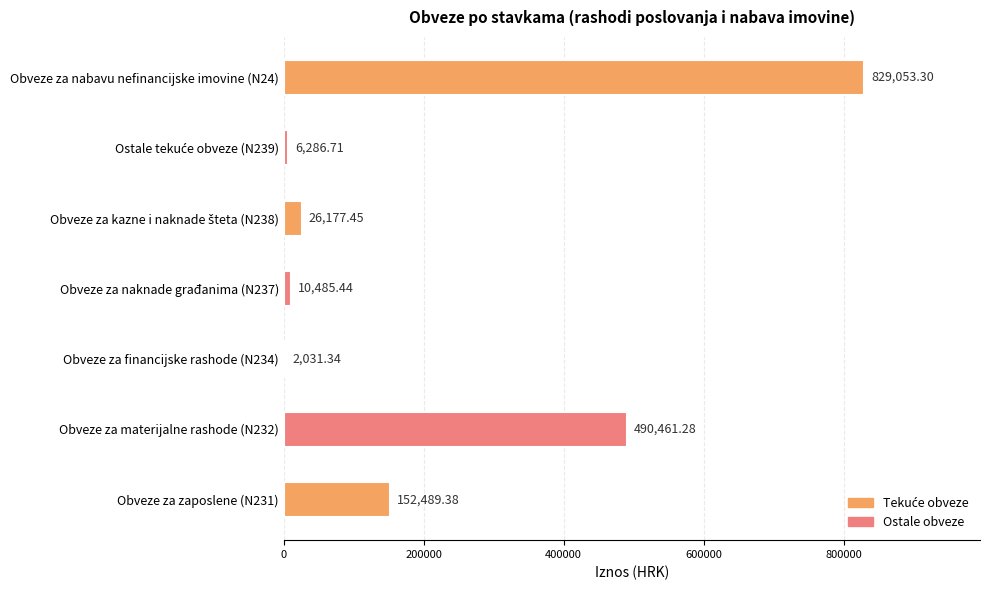

What is the sum of the values at Obveze za materijalne rashode (N232) and Obveze za nabavu nefinancijske imovine (N24)?

1319514.6